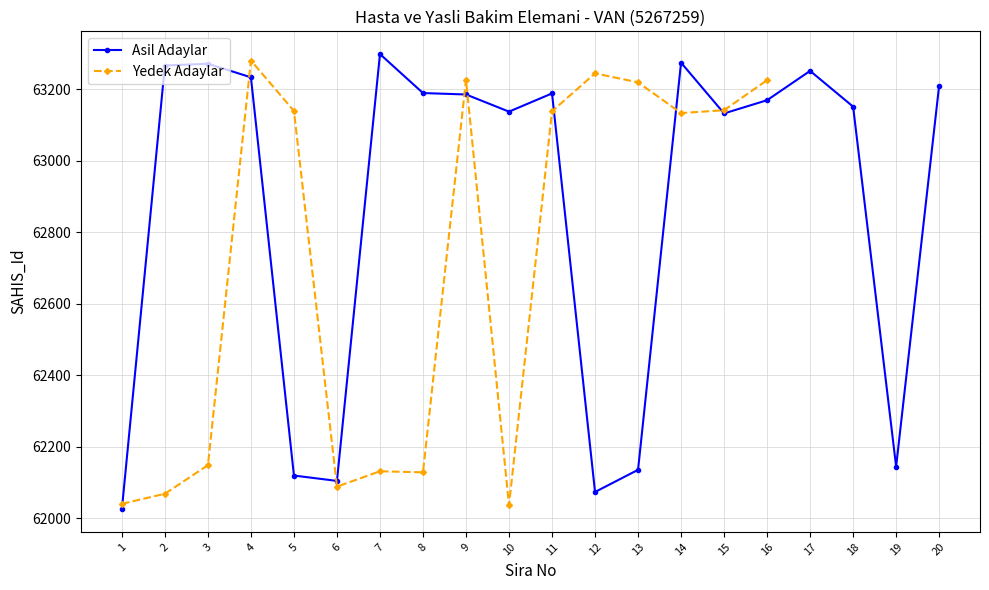

Reading left to right, what are all the values shown in this chart?

1=62025	2=63266	3=63271	4=63233	5=62119	6=62104	7=63298	8=63189	9=63185	10=63137	11=63188	12=62073	13=62135	14=63274	15=63132	16=63169	17=63251	18=63151	19=62144	20=63210